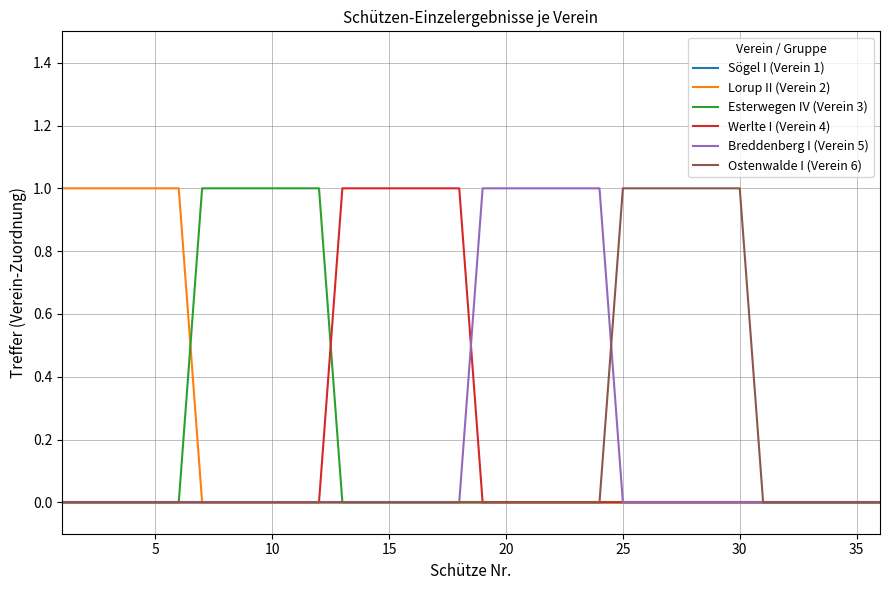

Which series has the largest total across all categories?

Lorup II (Verein 2)